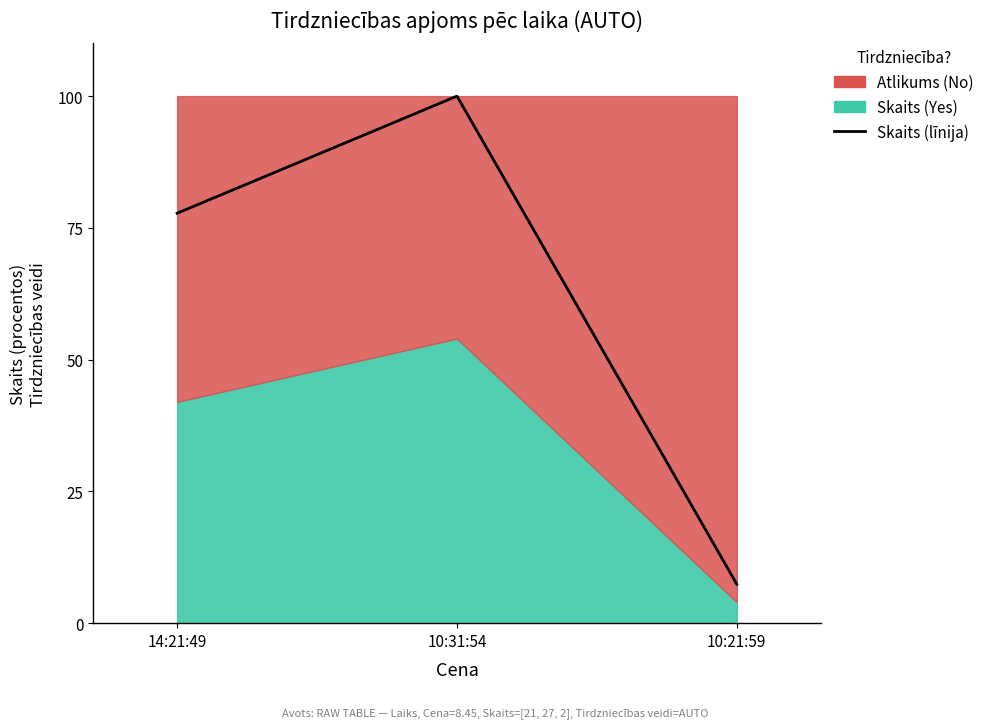

What is the difference between the values at 10:31:54 and 14:21:49?

22.2